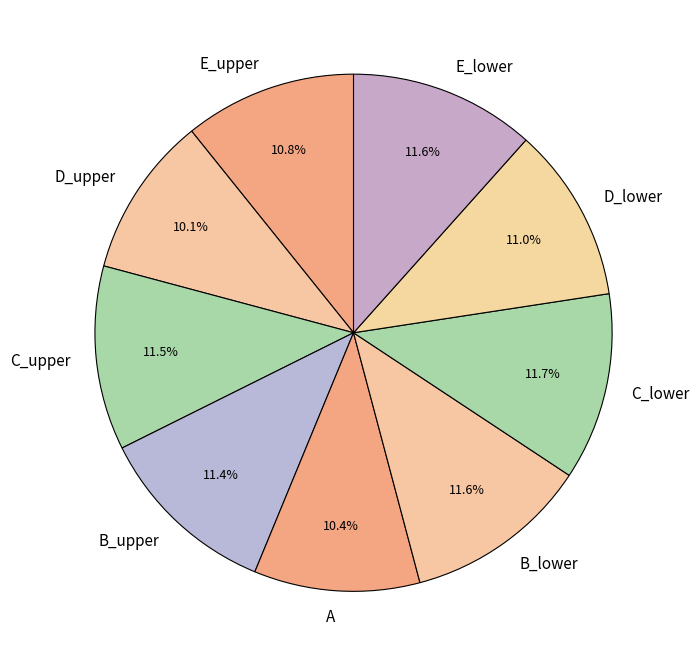

True or false: D_lower accounts for 11% of the total.

True